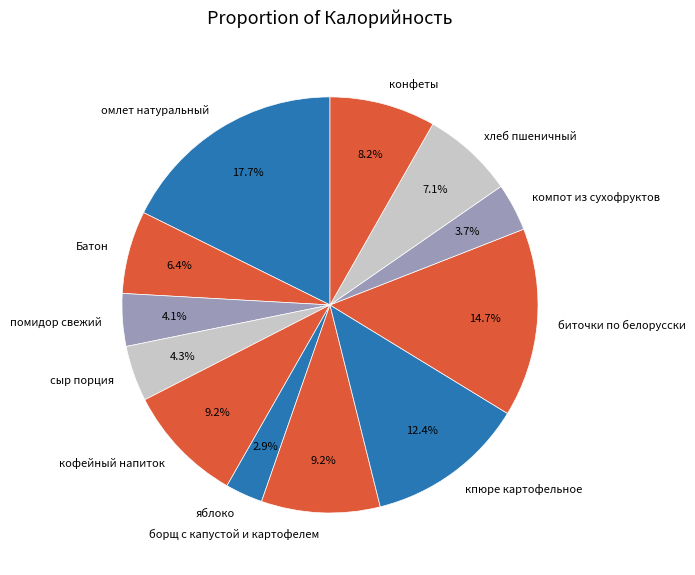

To the nearest percent, what percentage of the pie is конфеты?

8%